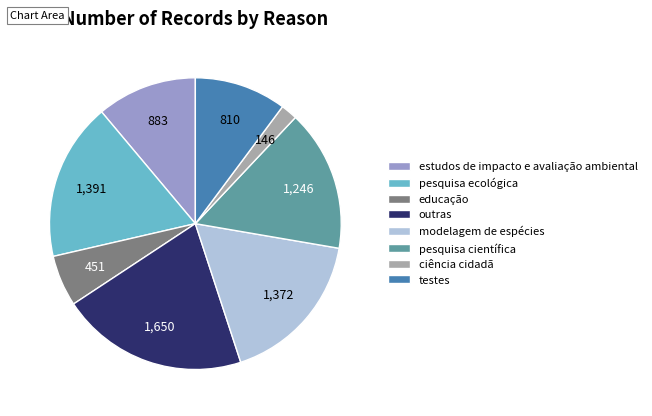

Is it true that modelagem de espécies is 17% of the pie?

True